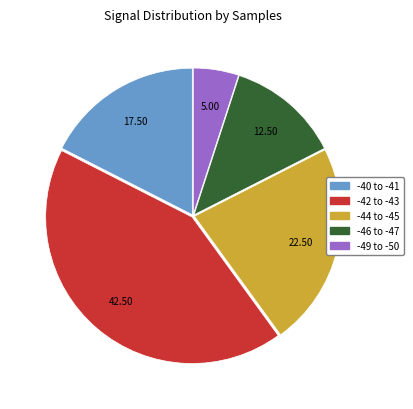

Is there a majority slice in this chart?

No